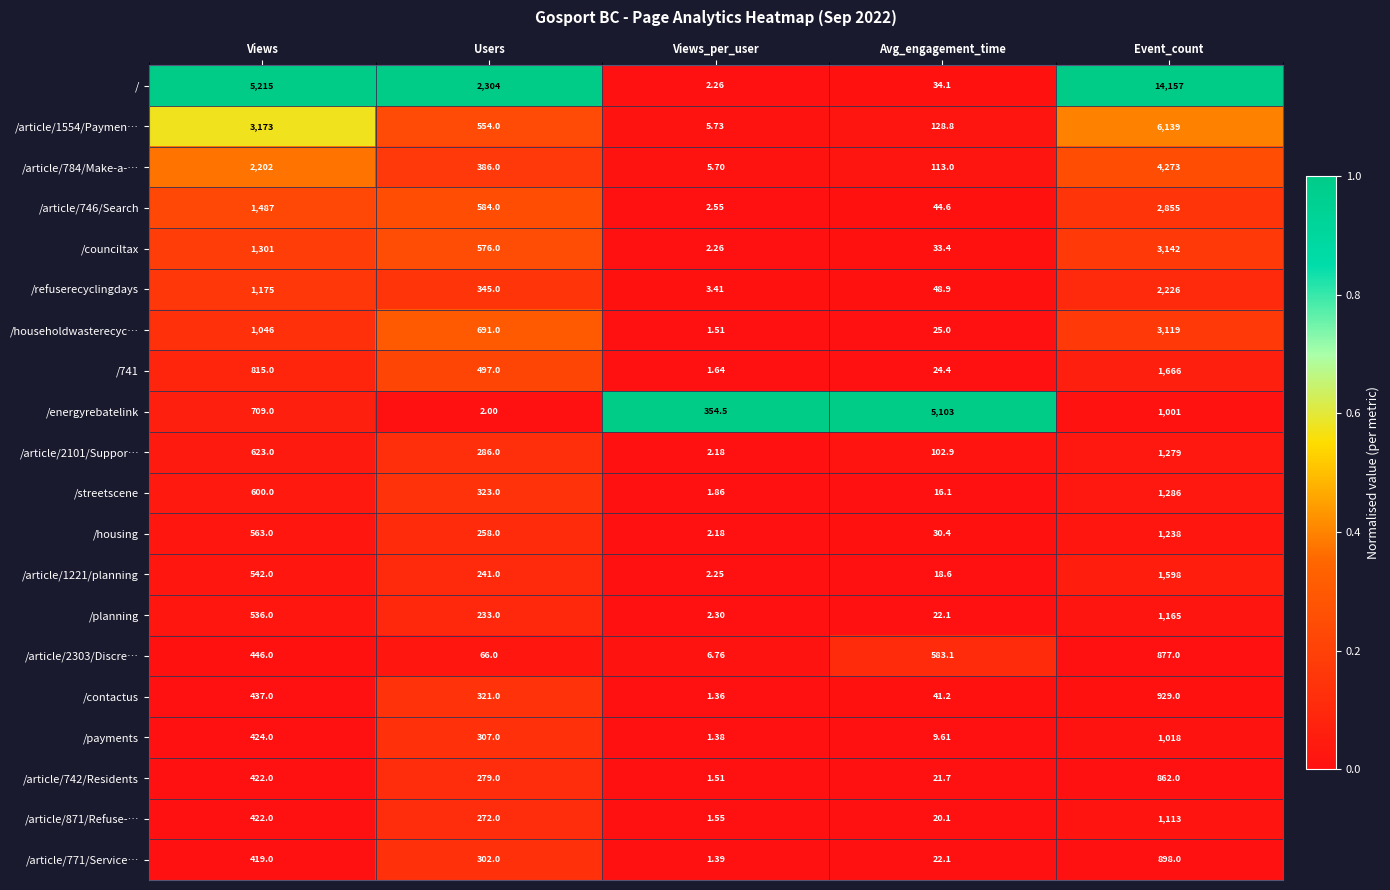

List the labels in order of /article/871/Refuse-… value, largest first.

Event_count, Views, Users, Avg_engagement_time, Views_per_user